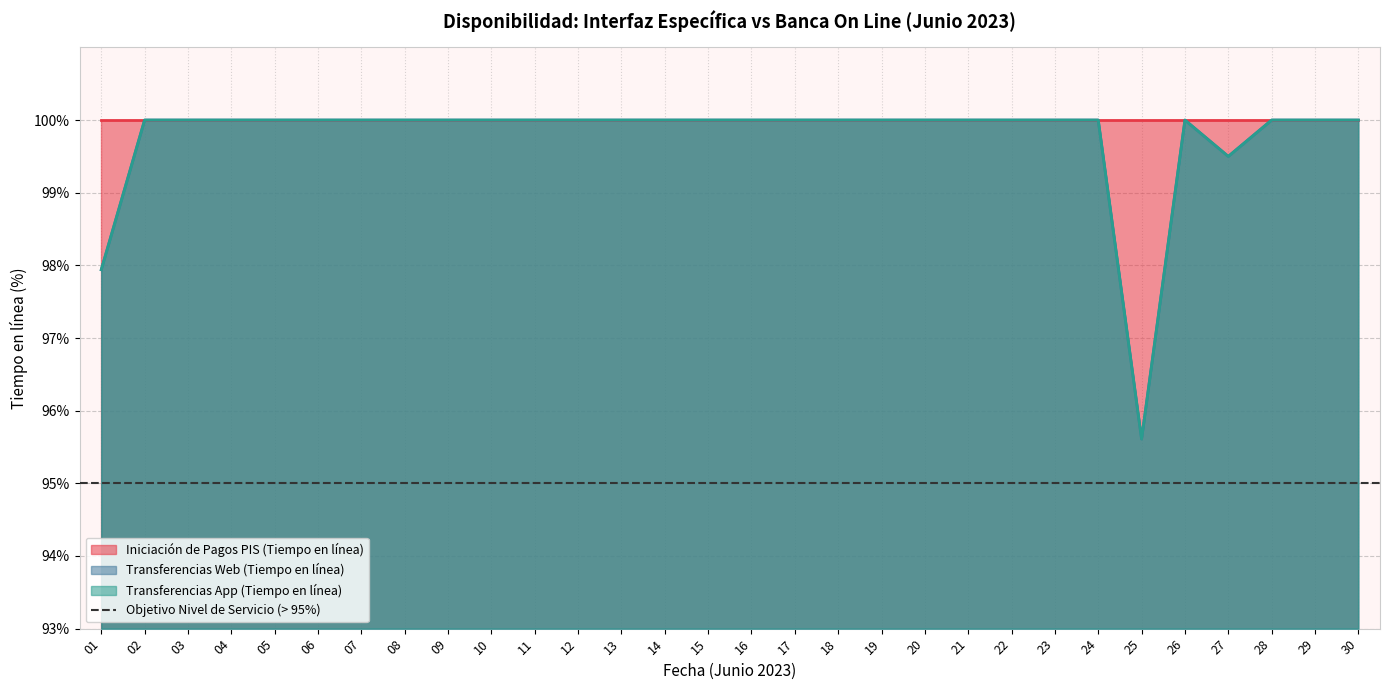

In Transferencias App (Tiempo en línea), how many points are lower than both neighbors (excluding endpoints)?

2